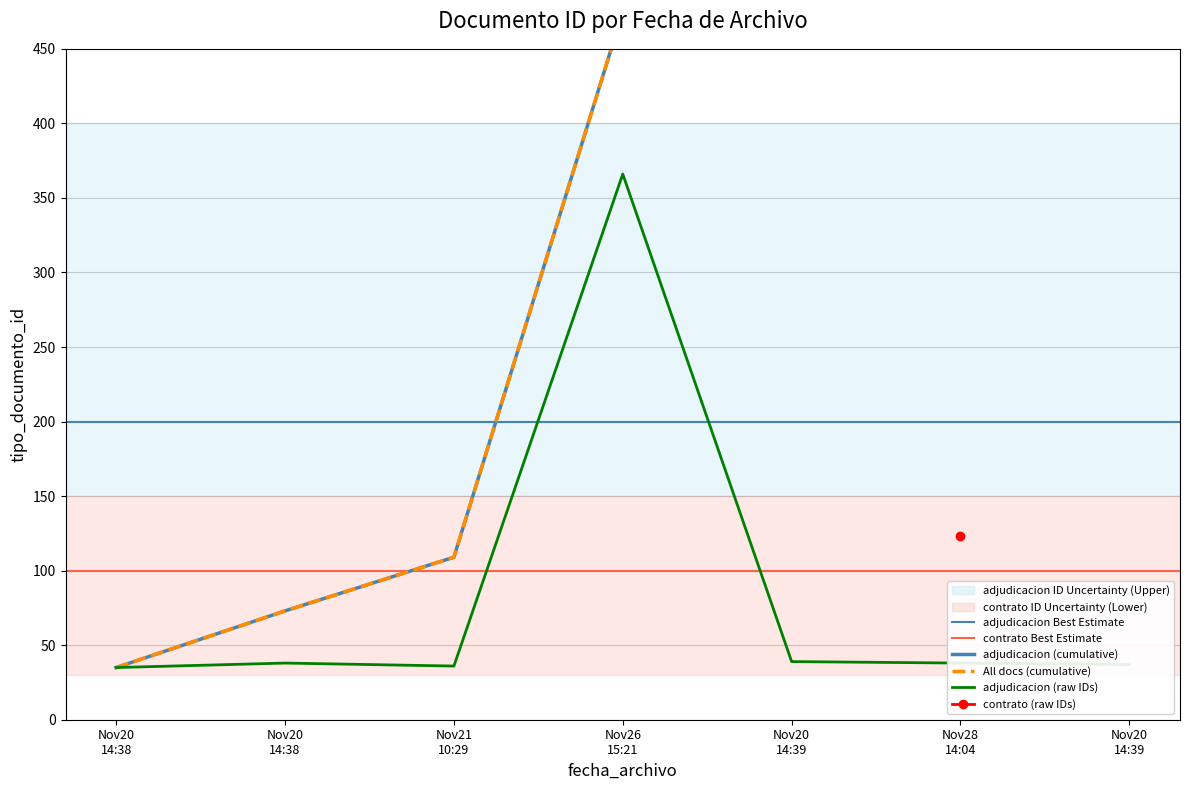

The value at 2019-11-20 14:38:42 is 38. True or false?

True